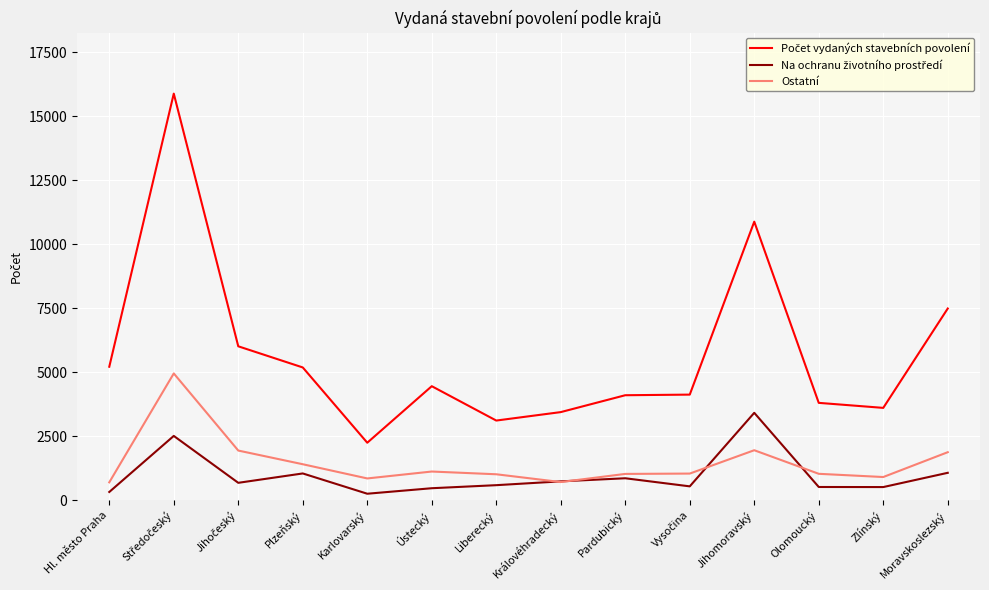

What is the maximum value shown in the chart?

15878